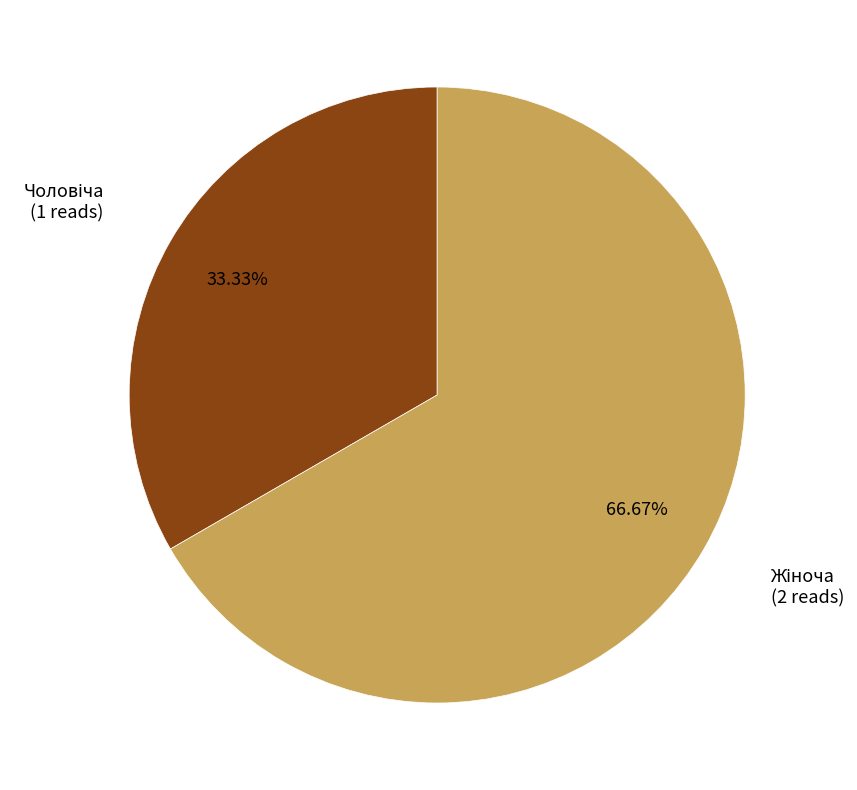

How many slices are in this pie chart?

2